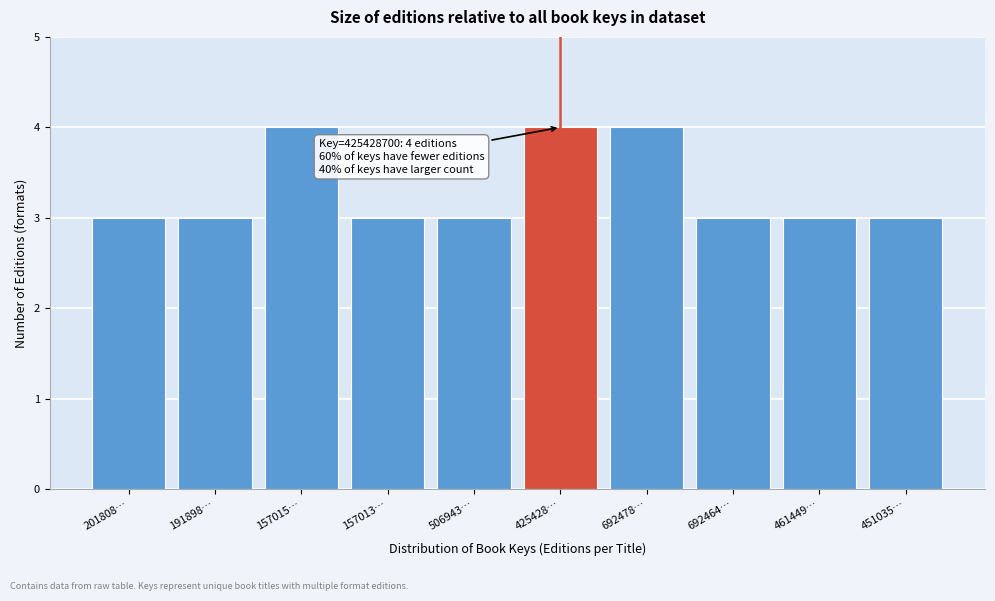

Reading left to right, transcribe all the data shown in this chart.

3	3	4	3	3	4	4	3	3	3